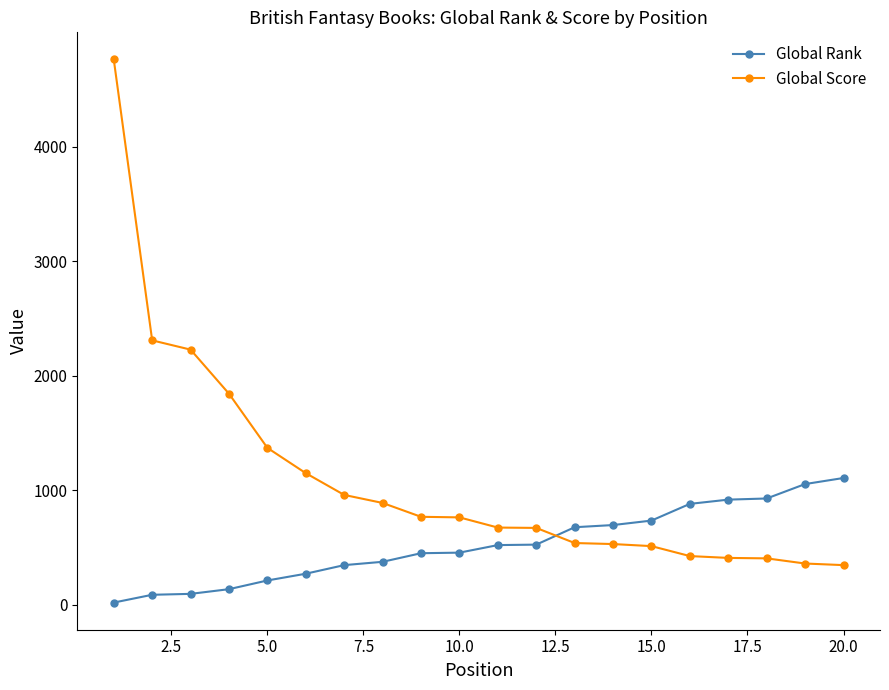

Which series has the largest range (max minus min)?

Global Score